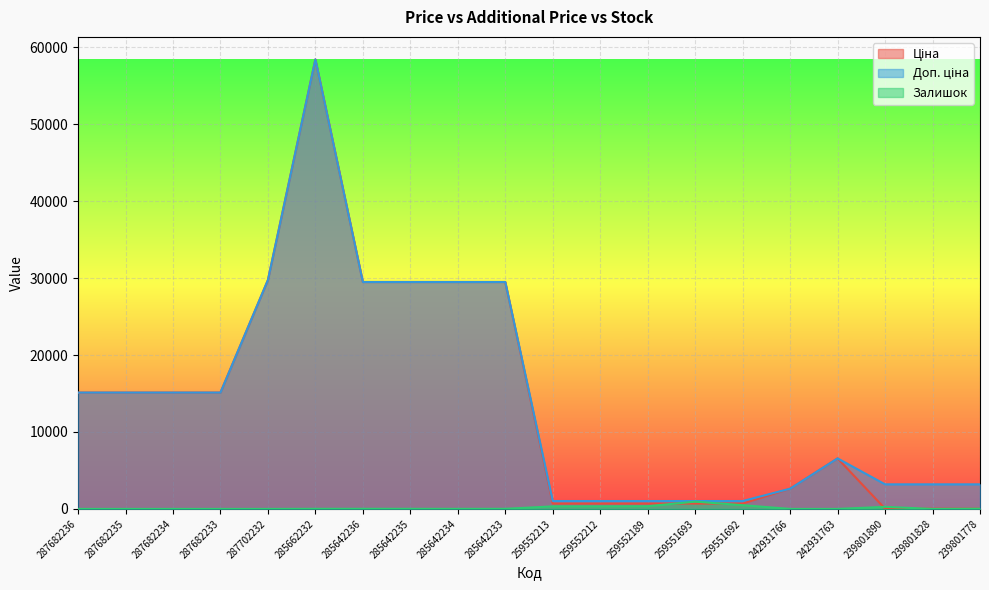

What is the difference between the maximum and minimum values in the Доп. ціна series?

57401.9